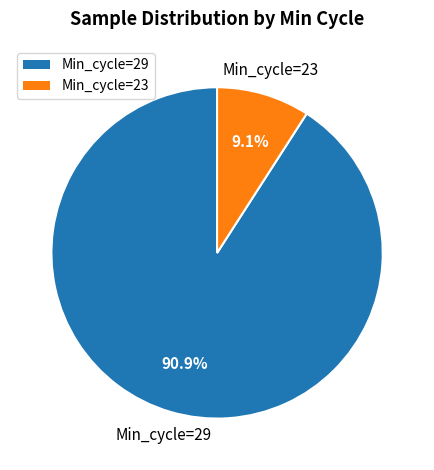

Count the number of slices in the pie.

2